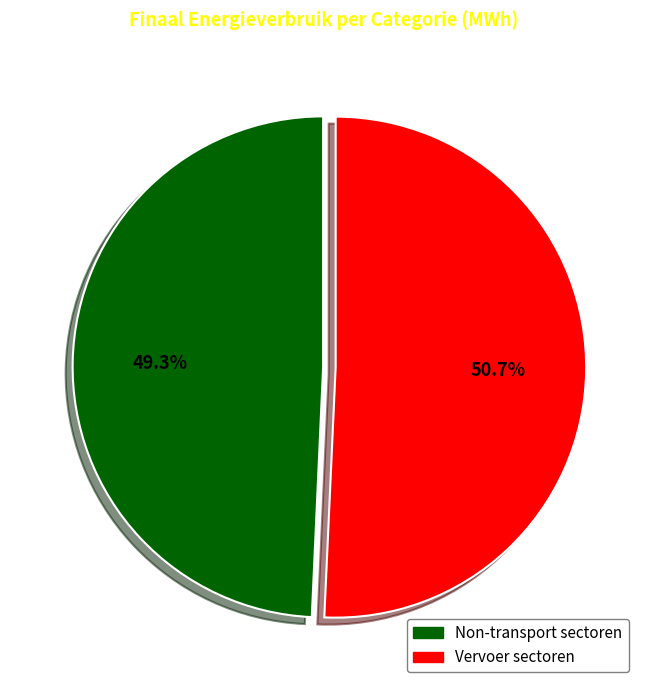

Does any single category account for the majority?

Yes